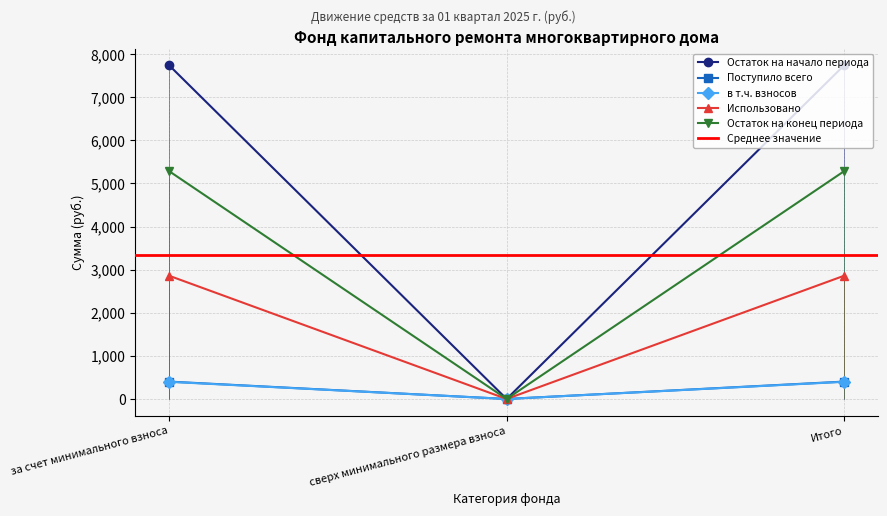

What is the approximate value of Поступило всего at Итого?

403.1